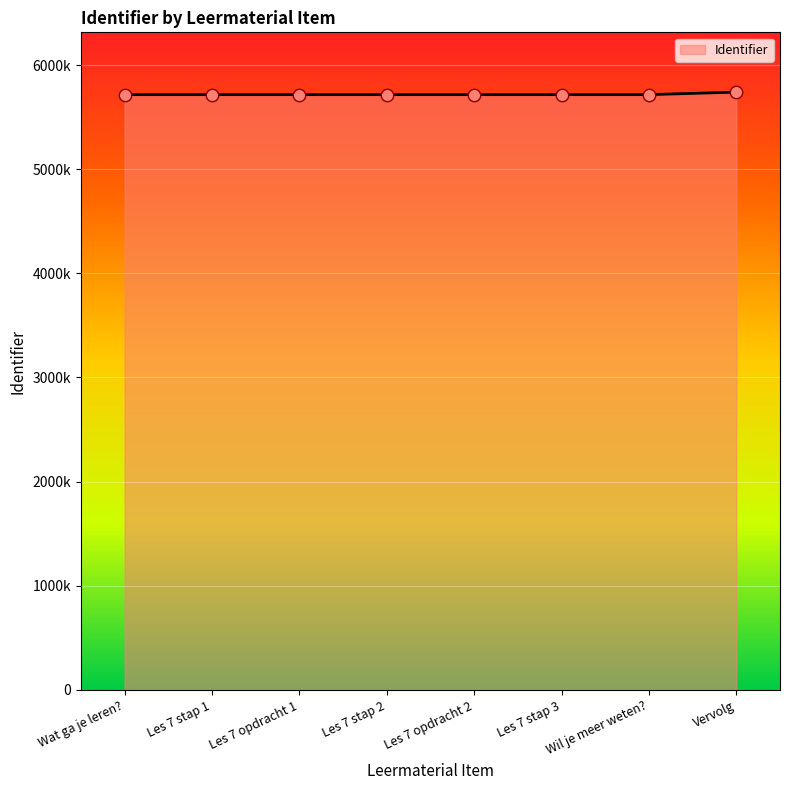

What is the change in value from Les 7 stap 1 to Les 7 stap 3?

+14